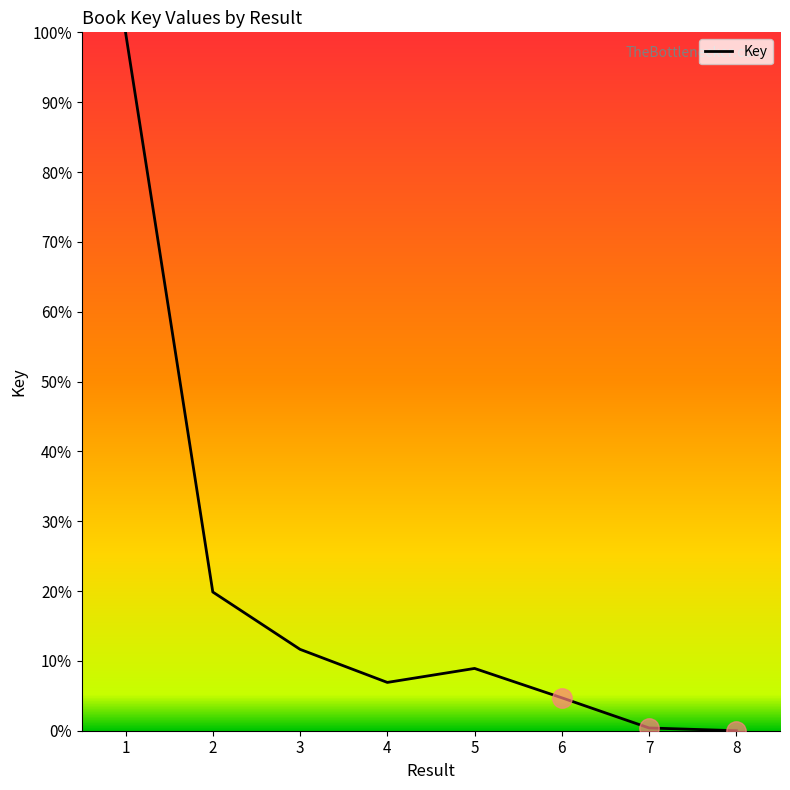

At which category does the data reach its first local peak?

5